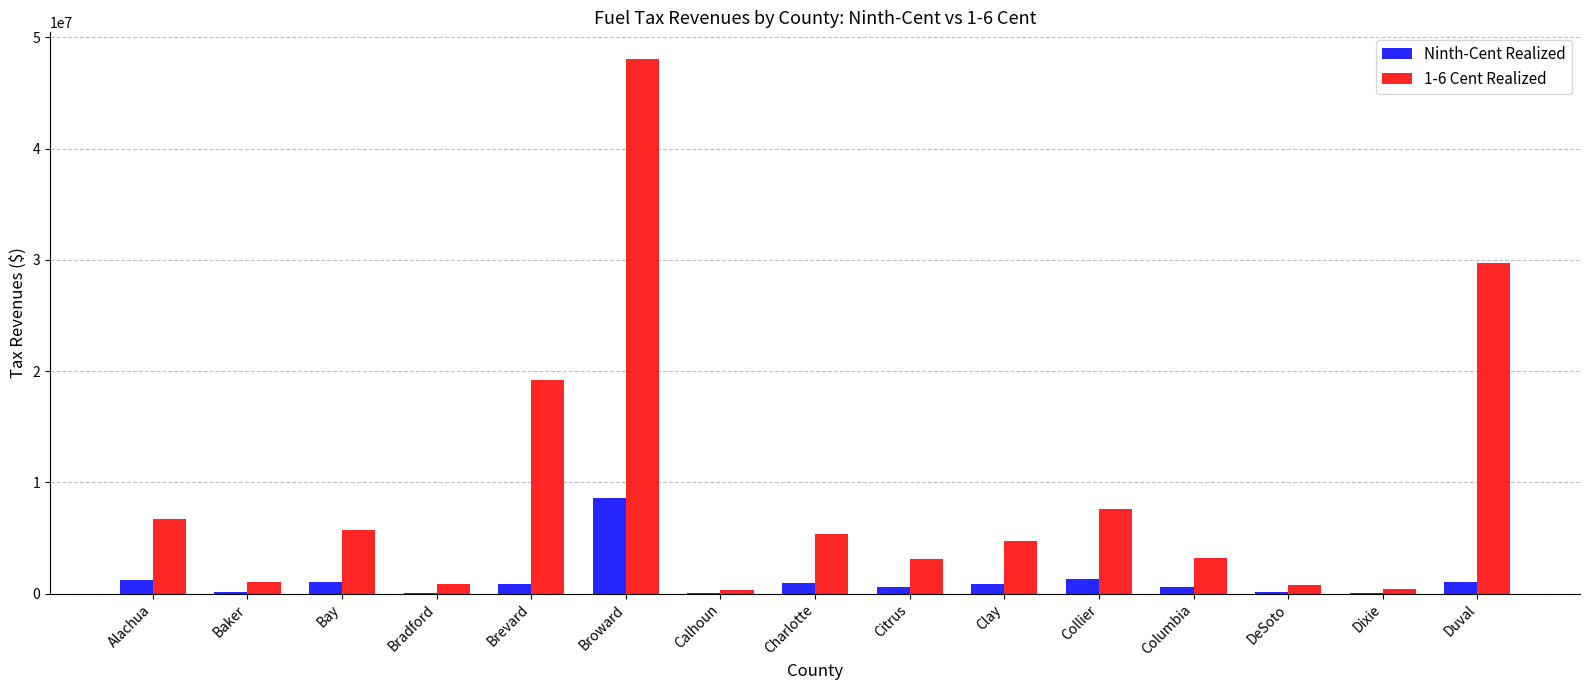

Is the value of Ninth-Cent Realized at Charlotte greater than the value of 1-6 Cent Realized at Citrus?

No